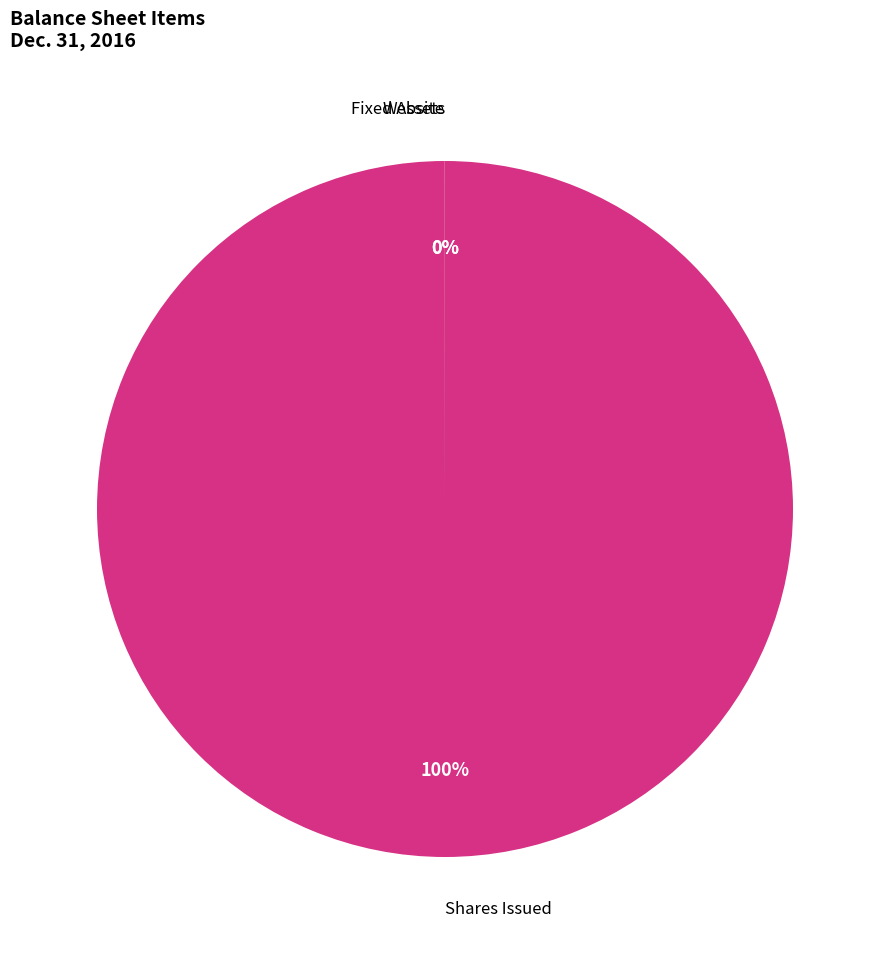

To the nearest percent, what is the difference between the largest and smallest slice percentages?

100%